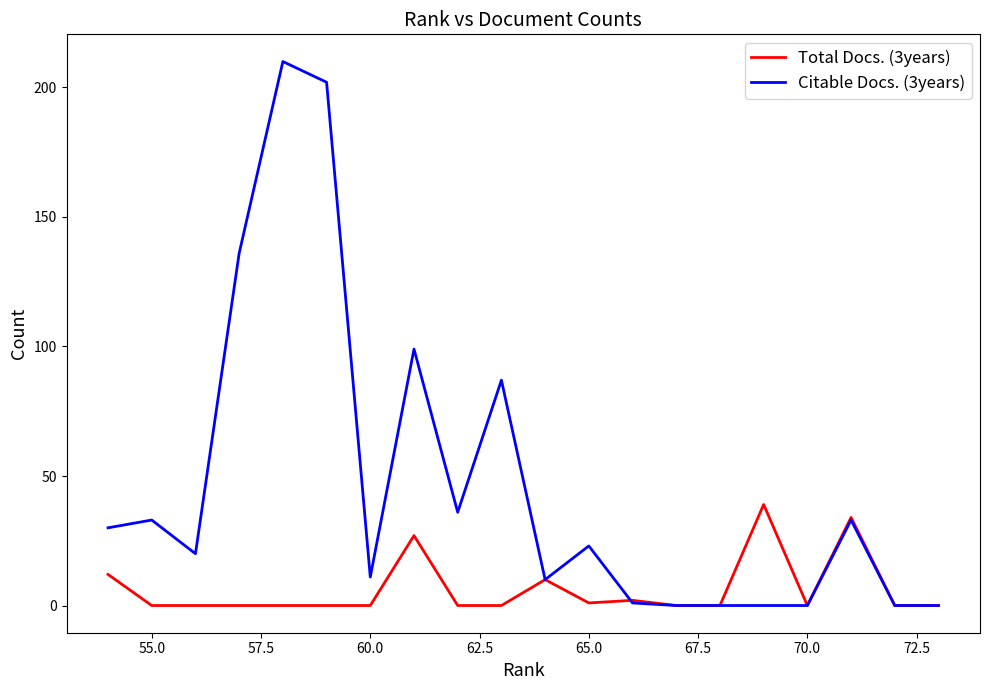

How many interior local peaks does the Citable Docs. (3years) series have?

6